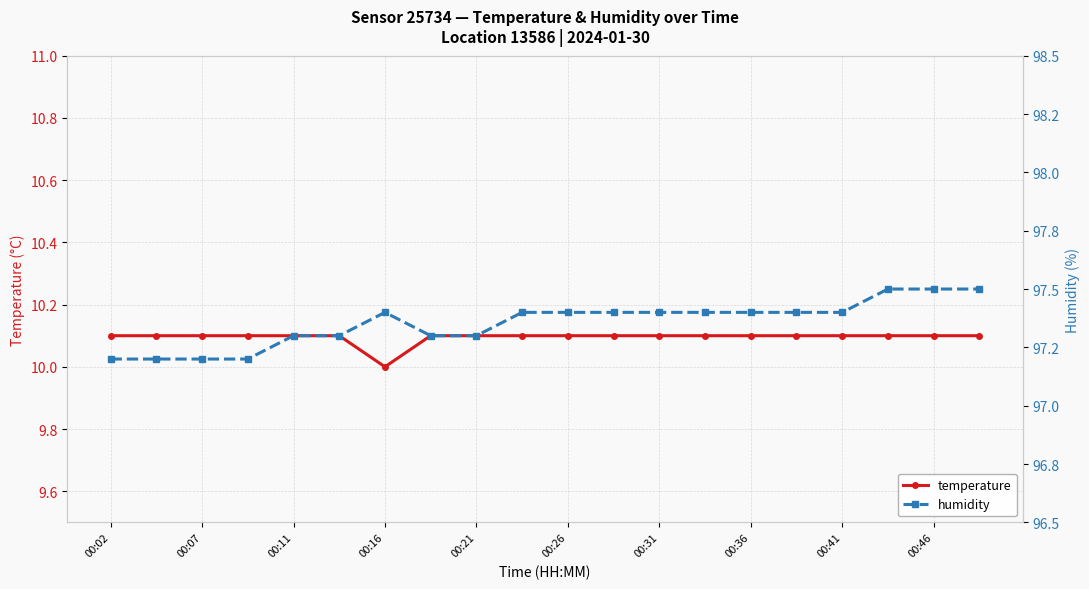

The temperature series shows 14.6 at 00:07. True or false?

False